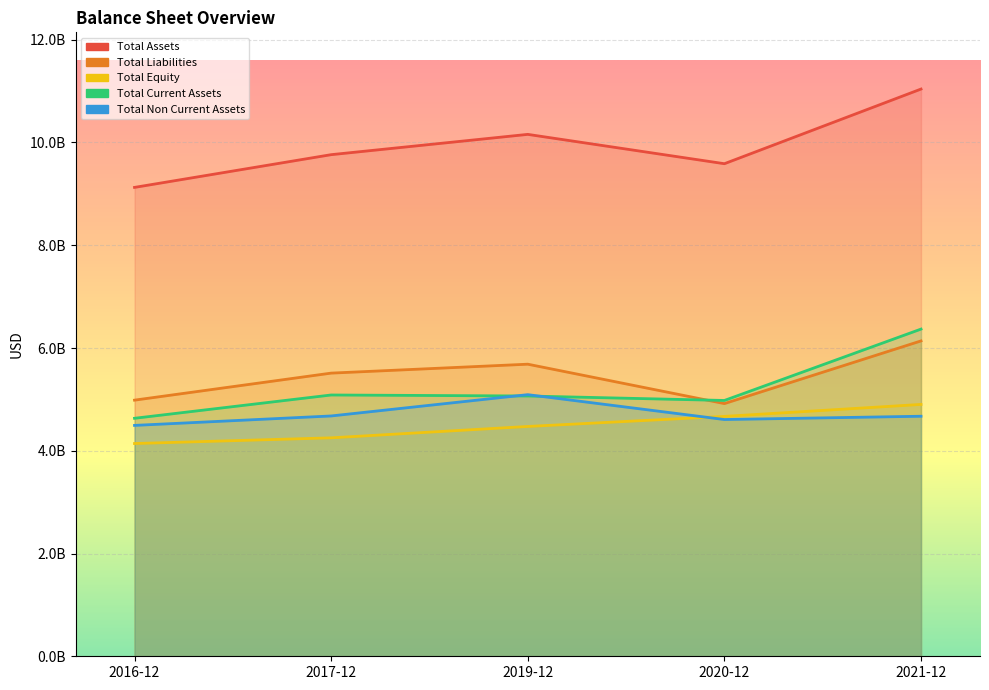

Where does the Total Non Current Assets series first go above 4672000000?

2017-12